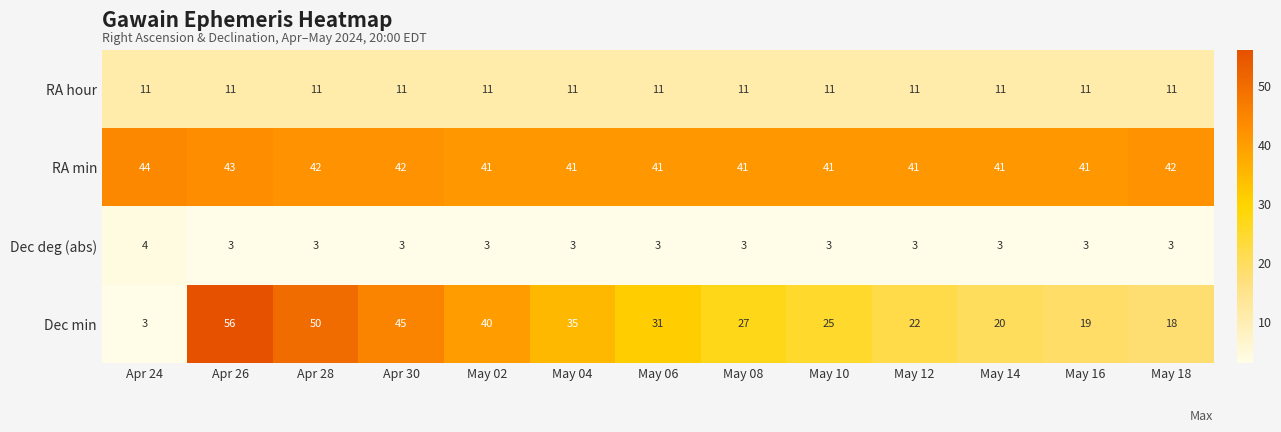

Which series changed the most between May 12 and May 14?

Dec min